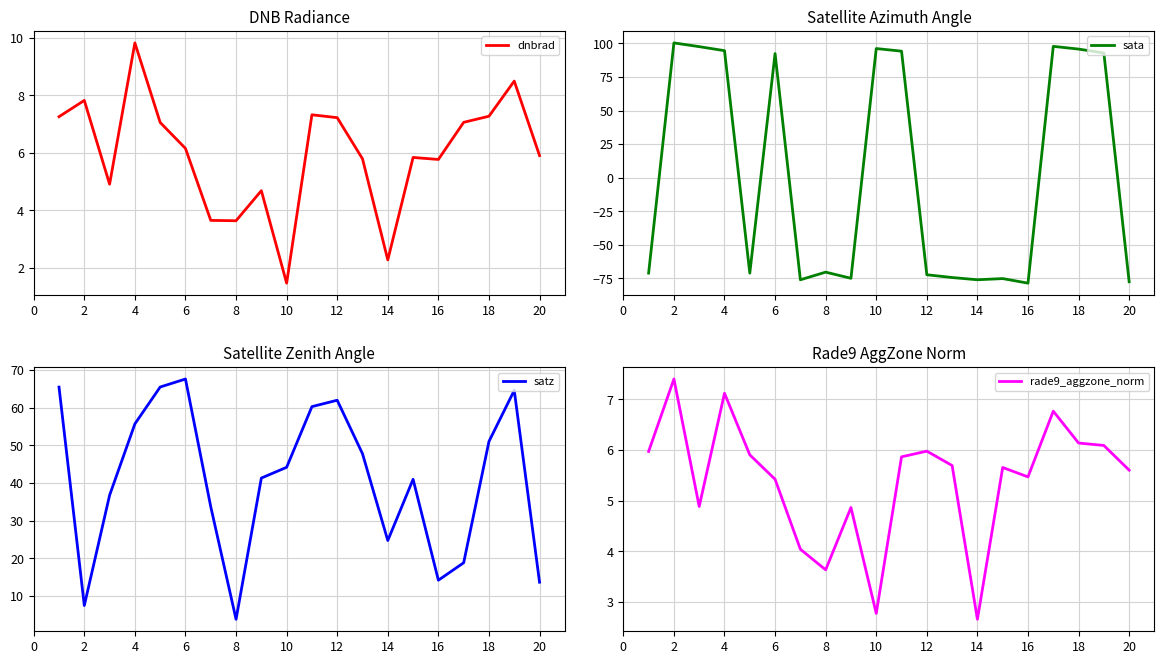

At which label does dnbrad reach its minimum?

10